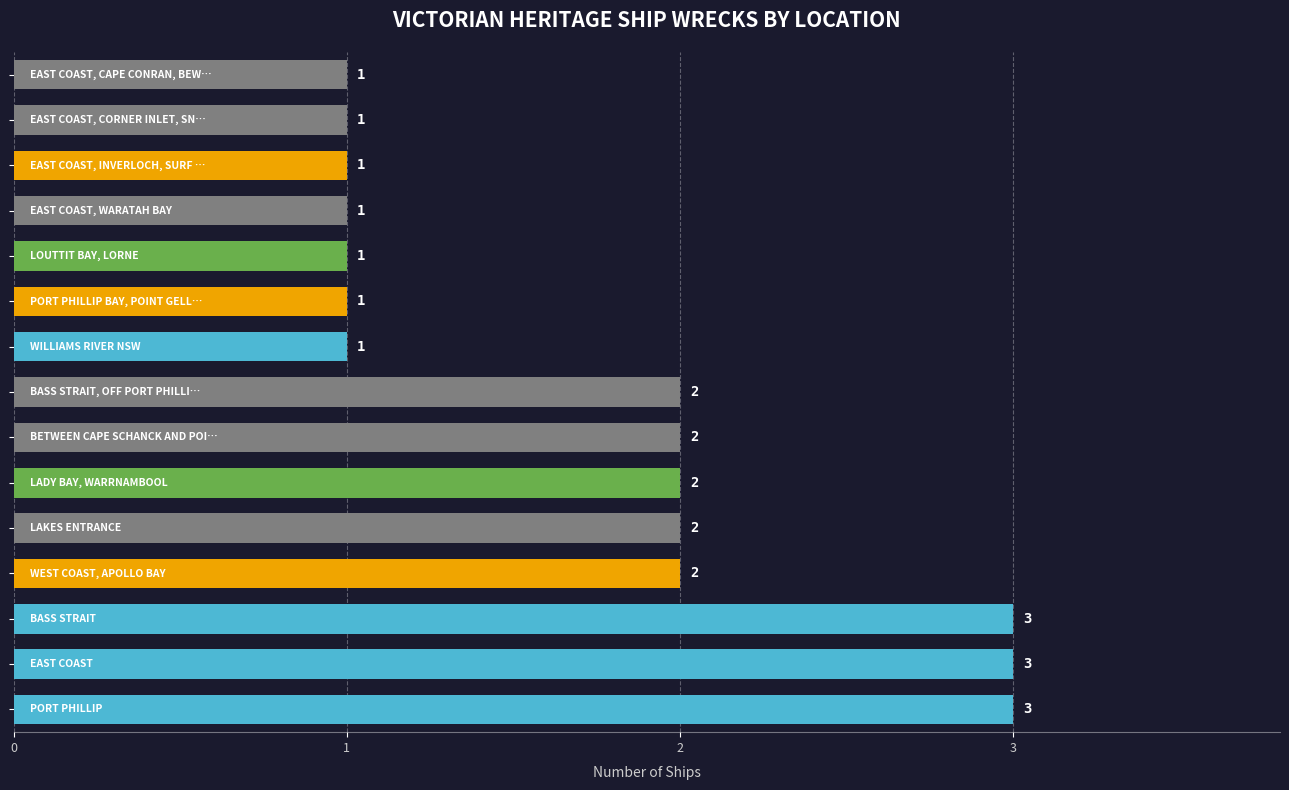

List the labels in order of value, smallest first.

8, 9, 10, 11, 12, 13, 14, 3, 4, 5, 6, 7, 0, 1, 2